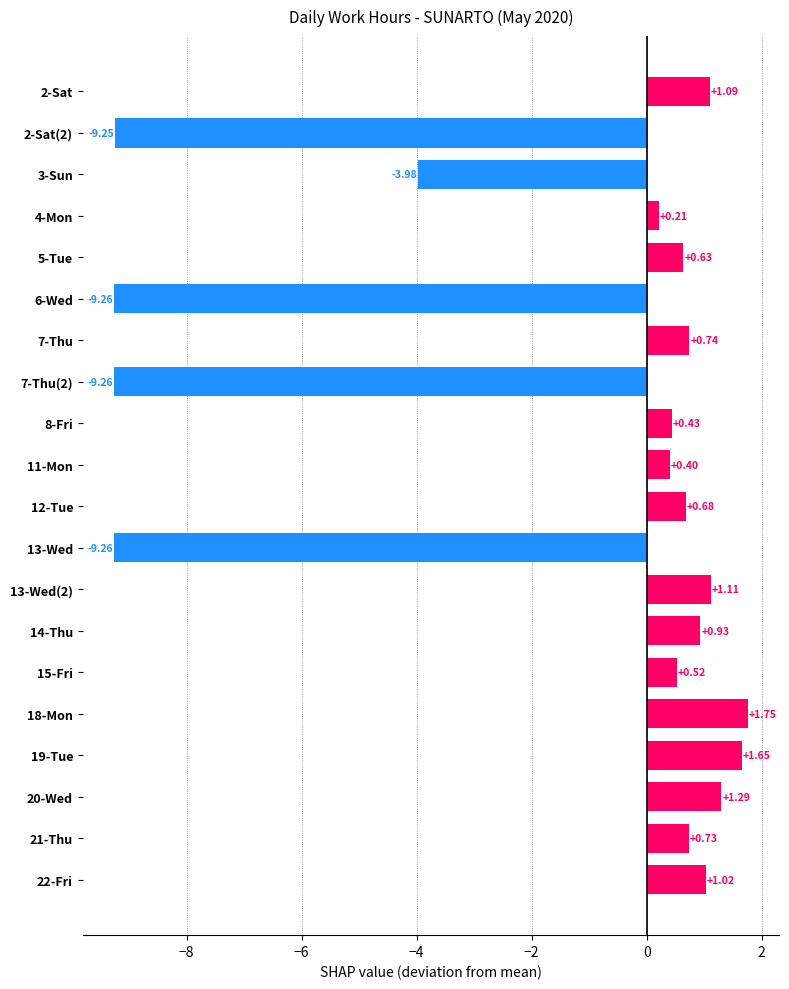

How many distinct data groups are displayed?

1